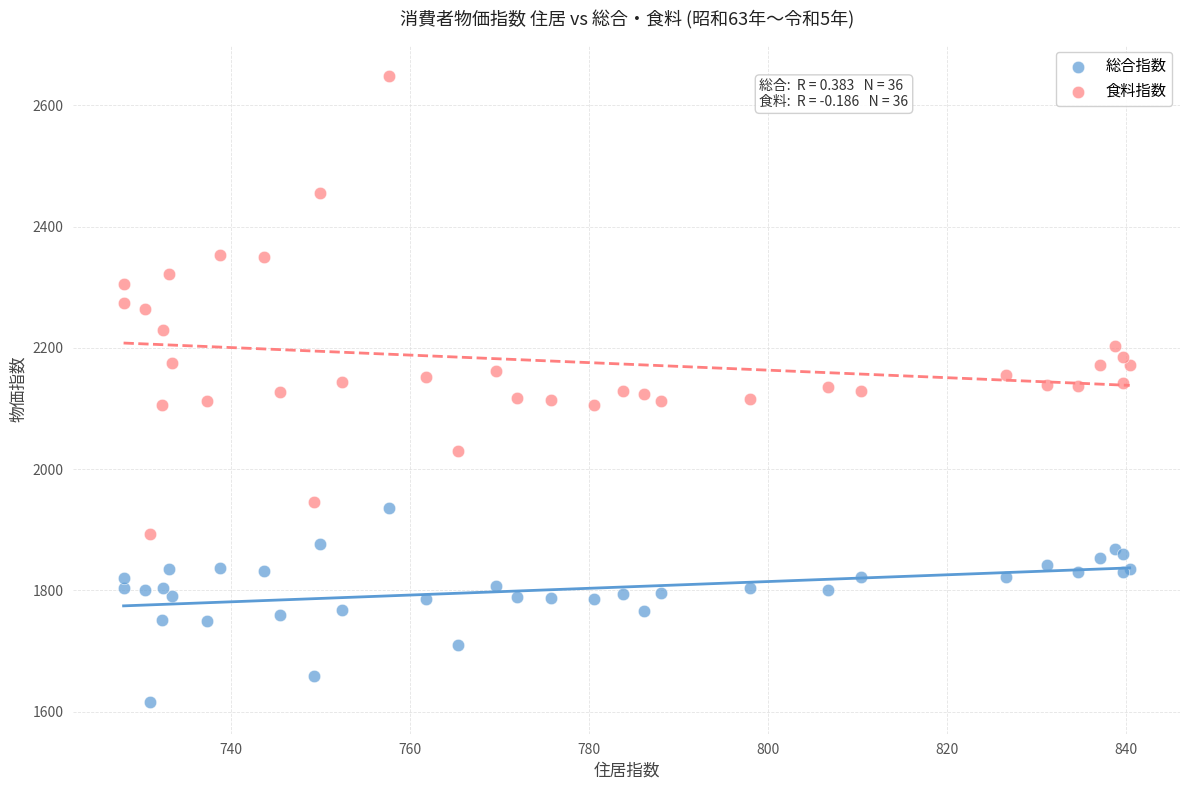

Which series reaches the minimum Y coordinate?

総合指数